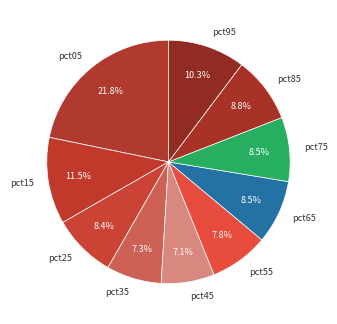

Is it true that pct15 is 17% of the pie?

False